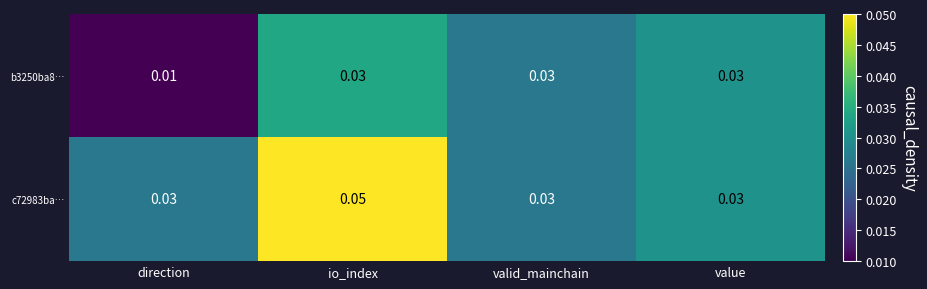

At which category does the chart reach its minimum across all series?

direction